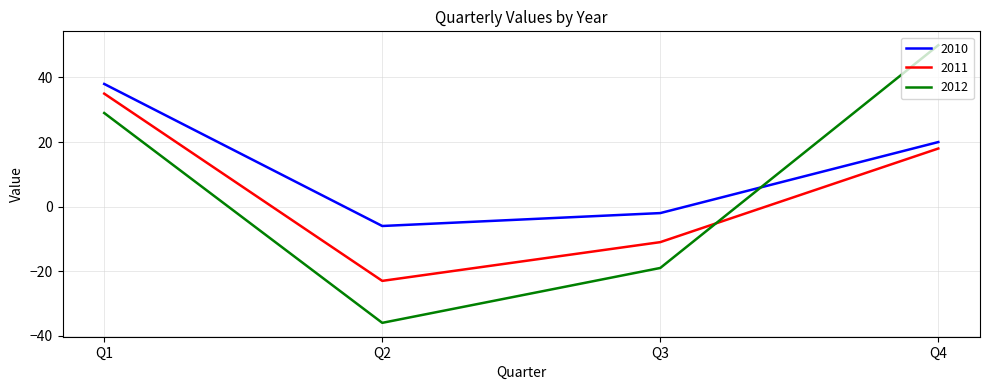

Where is 2010 nearest to the value 16?

Q4